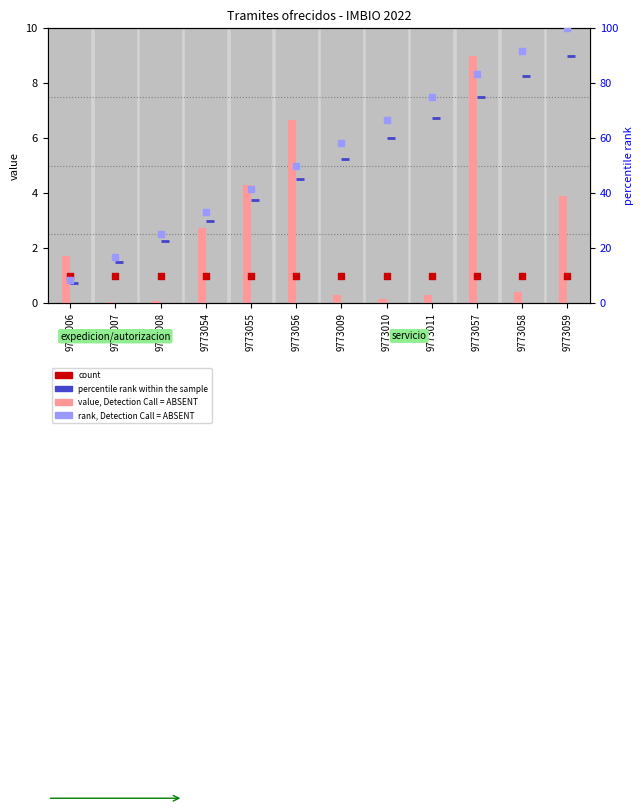

Which series reaches the maximum Y coordinate?

rank, Detection Call = ABSENT